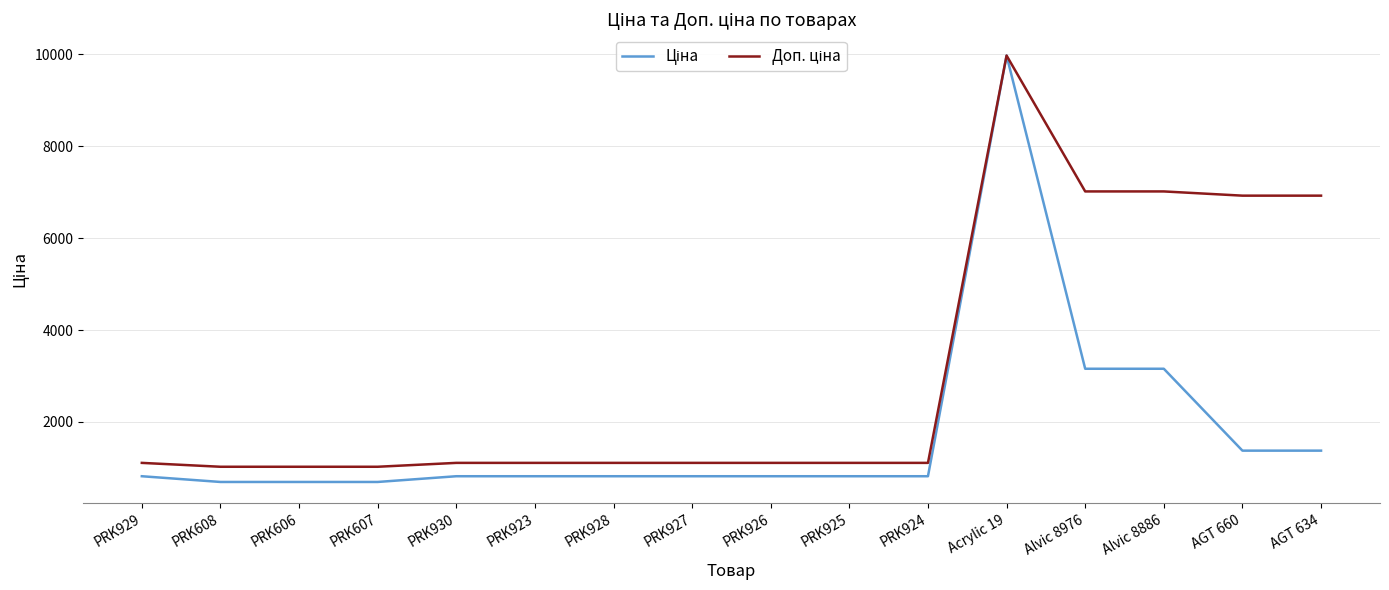

What is the minimum value shown in the chart?

693.7